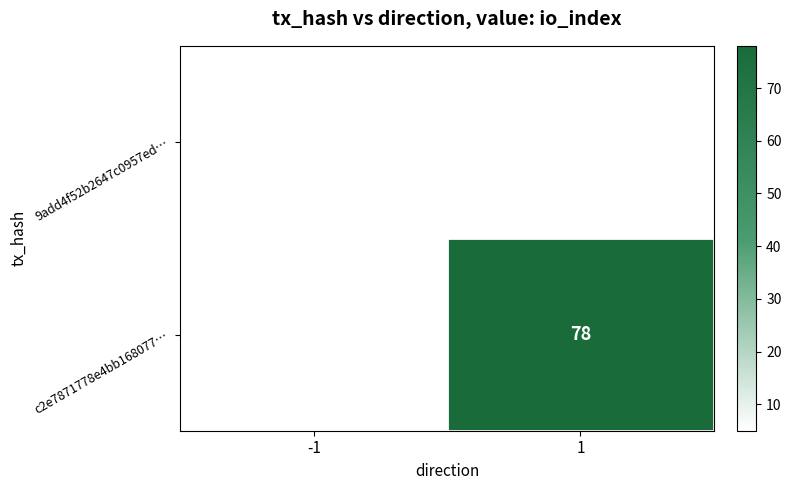

Is the value of 9add4f52b2647c0957ed… at -1 greater than the value of c2e7871778e4bb168077… at 1?

No